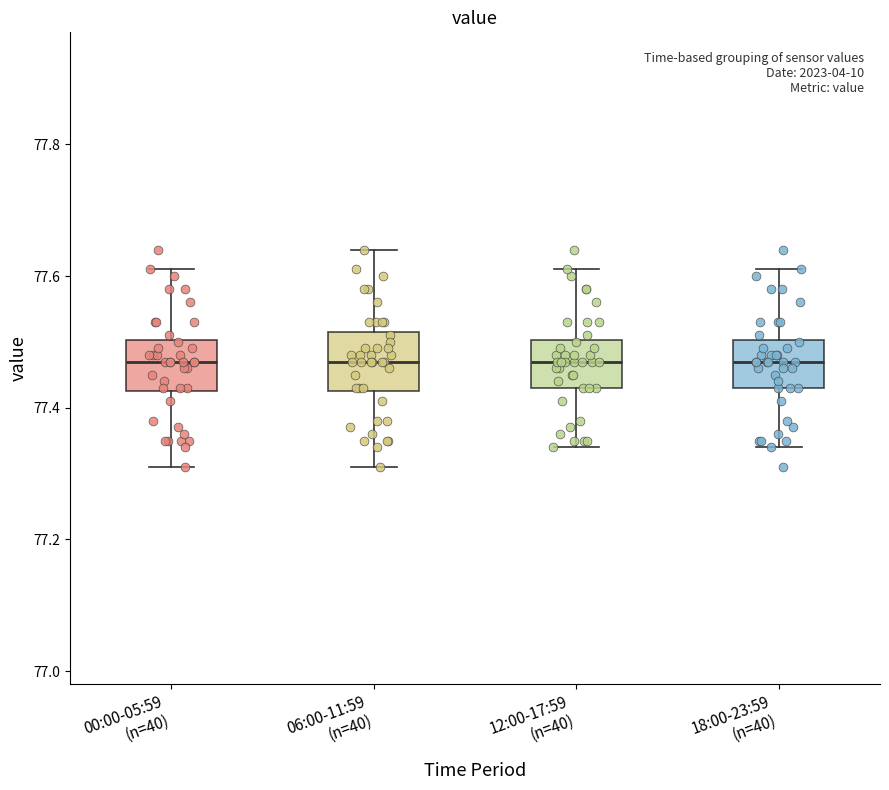

Reading left to right, transcribe this box plot: for each box, give where its median line is, the range the box spans, and where its two whiskers end, as read against the y-axis. The values are not printed on the chart, so give them approximately, as read against the axis.

00:00-05:59 (n=40): median 77.48, box 77.42 to 77.50, whiskers 77.32 to 77.62
06:00-11:59 (n=40): median 77.48, box 77.42 to 77.52, whiskers 77.32 to 77.64
12:00-17:59 (n=40): median 77.48, box 77.44 to 77.50, whiskers 77.34 to 77.62
18:00-23:59 (n=40): median 77.48, box 77.44 to 77.50, whiskers 77.34 to 77.62